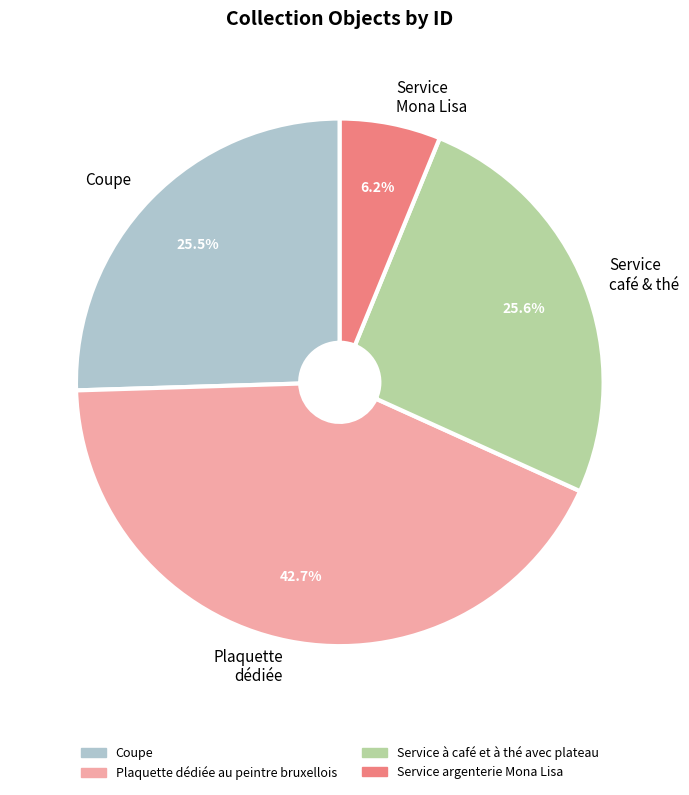

Do Plaquette dédiée au peintre bruxellois and Coupe together represent more than half of the pie?

Yes